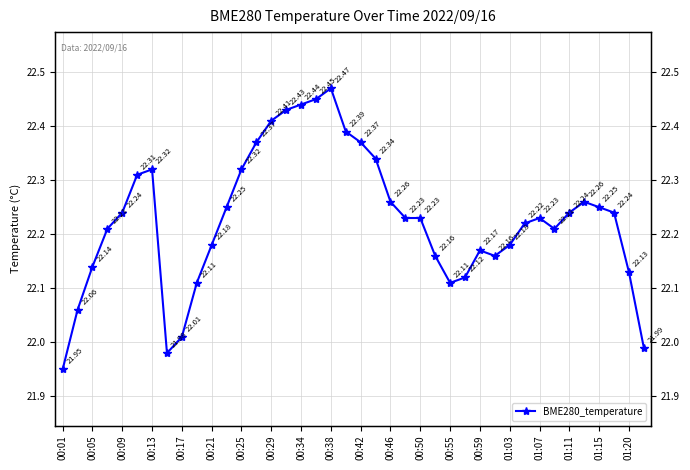

True or false: the data shows 33.8 at 00:21.

False